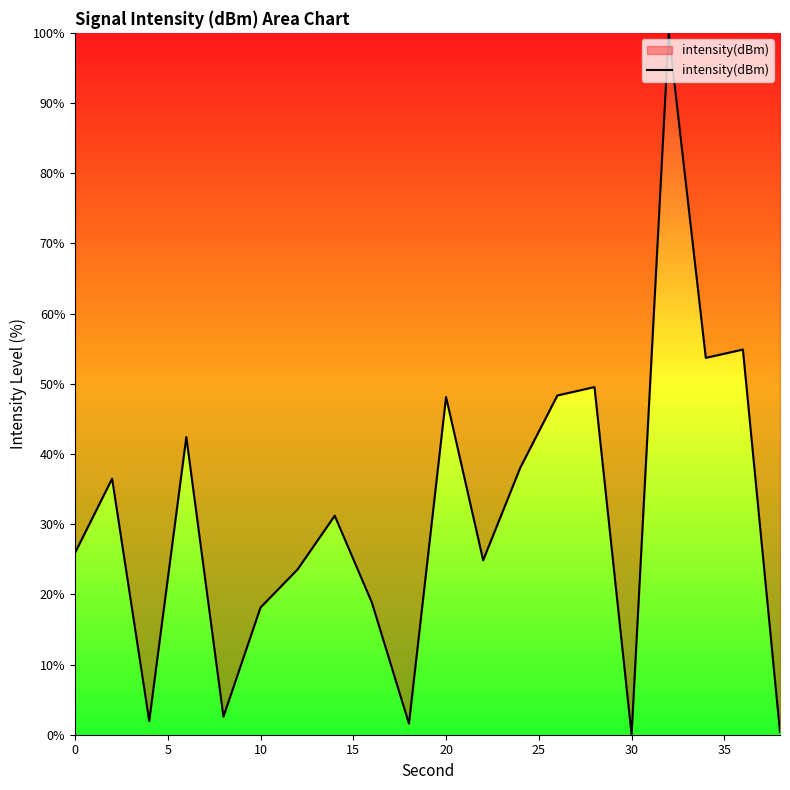

What is the difference between the maximum and minimum values?

100.0